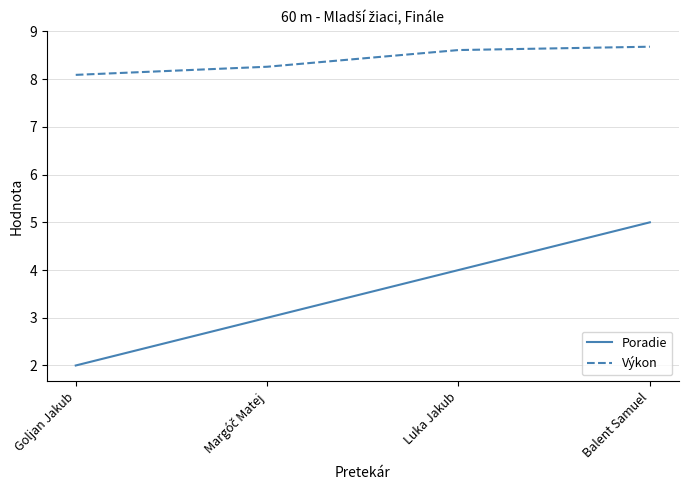

At which category is the sum across all series the highest?

Balent Samuel